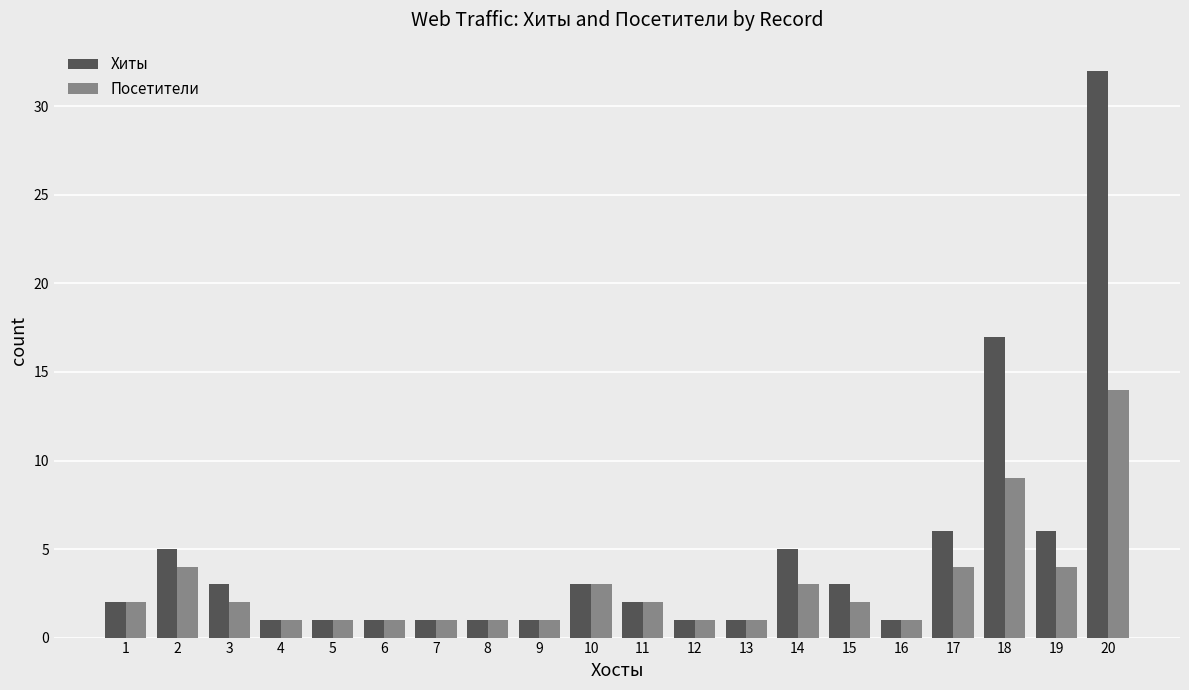

Which series has the widest spread of values?

Хиты